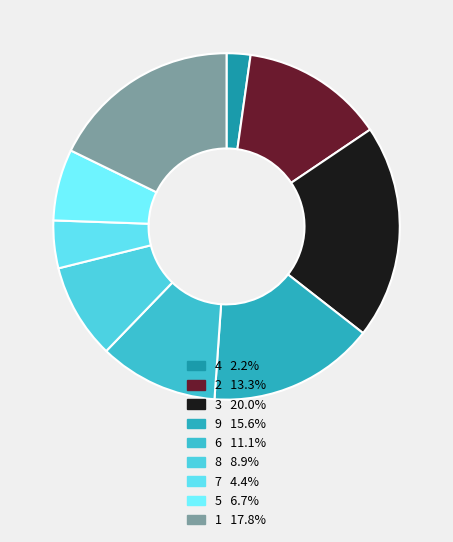

What is the largest slice in the pie chart?

3